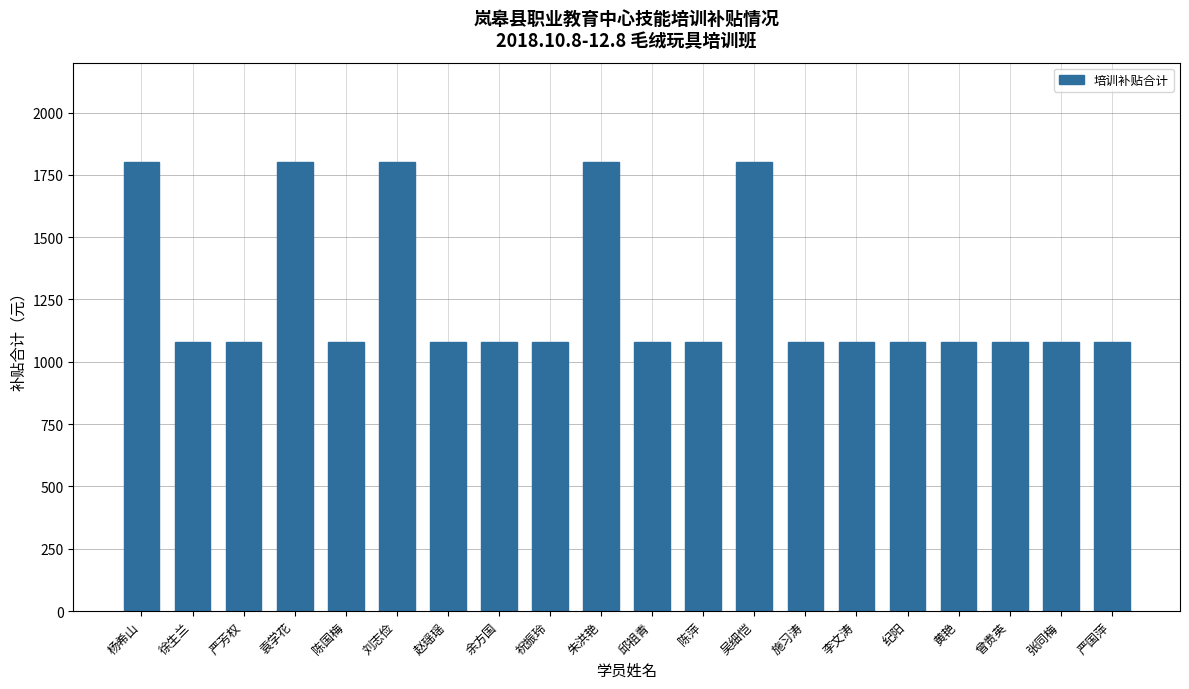

Reading right to left, list all the values displayed in this chart.

1080	1080	1080	1080	1080	1080	1080	1800	1080	1080	1800	1080	1080	1080	1800	1080	1800	1080	1080	1800